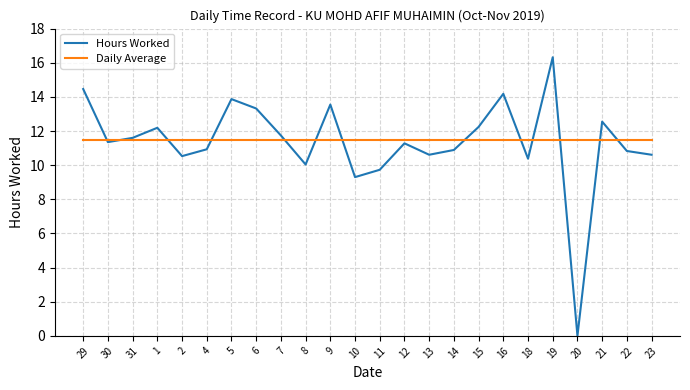

Rank the series by their maximum value, from lowest to highest.

Daily Average, Hours Worked